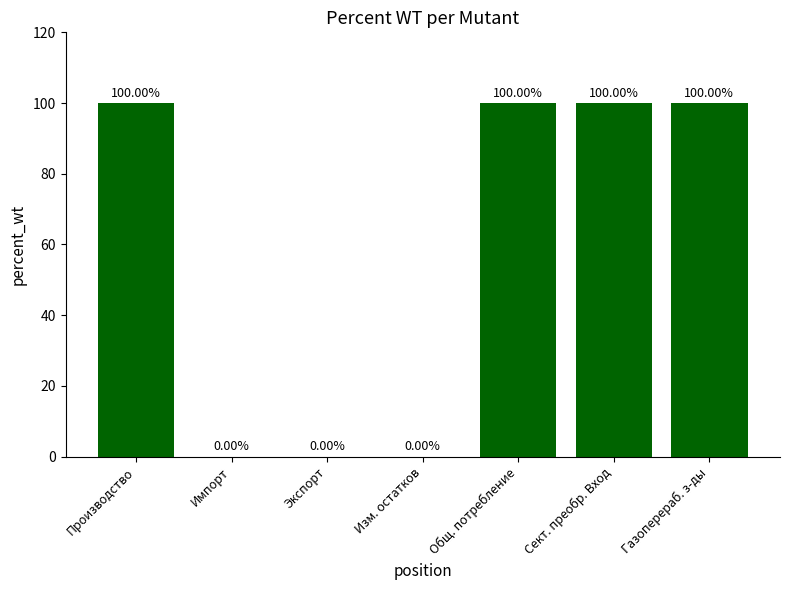

What is the sum of all values?

400